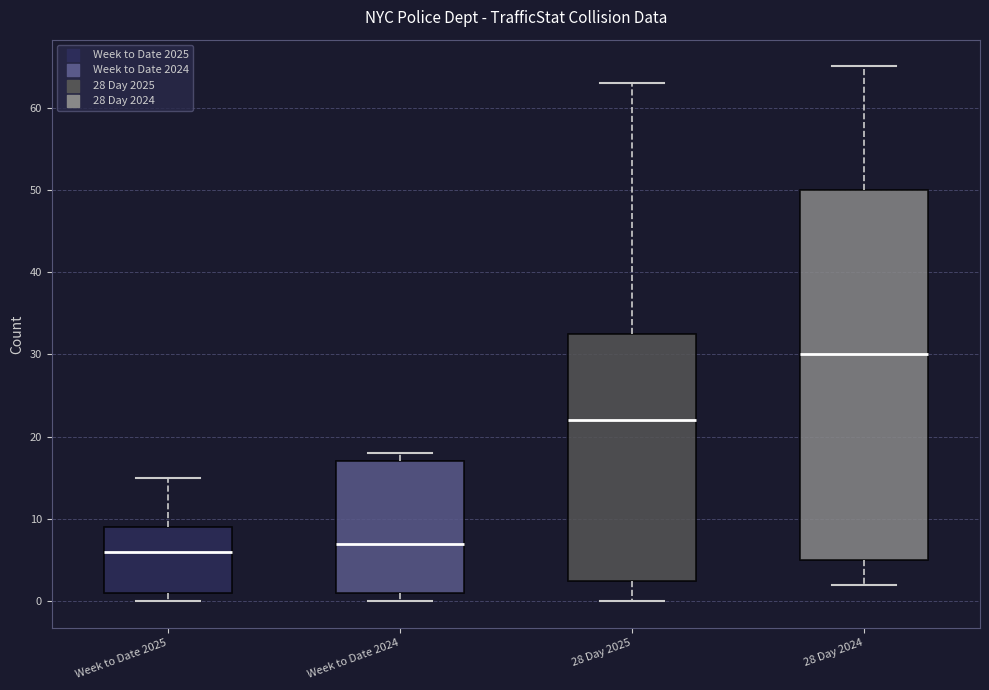

Which box's median line is the lowest?

Week to Date 2025